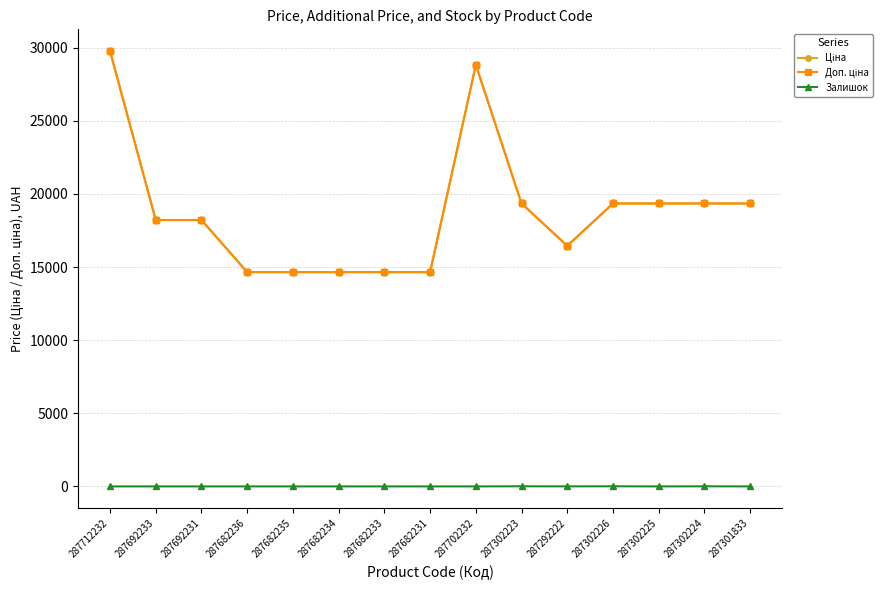

The Залишок series shows 0.8 at 287292222. True or false?

False